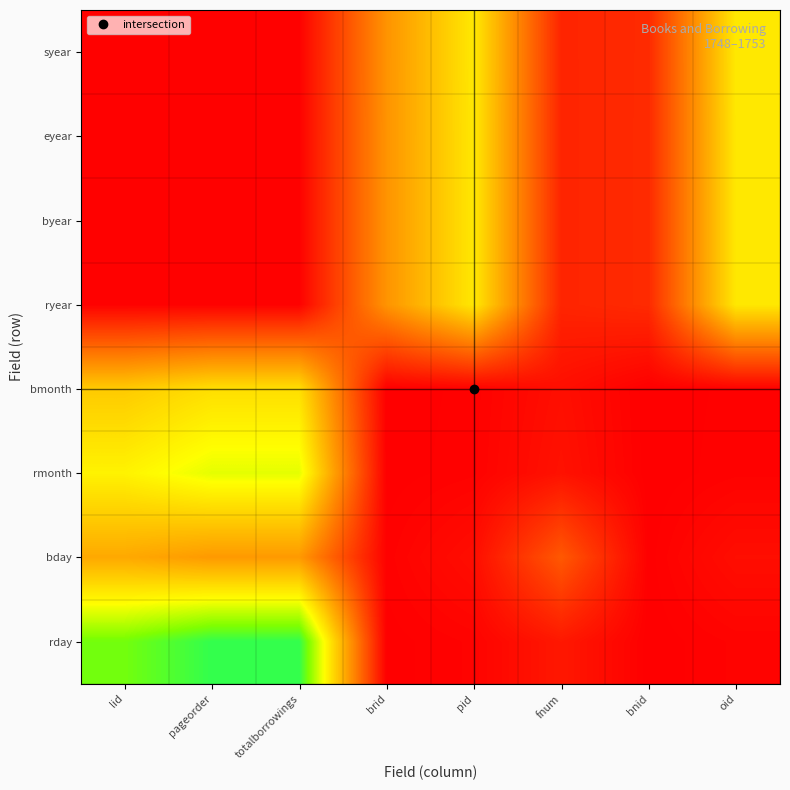

What is the spread (max minus min) of values at bnid?

9.6